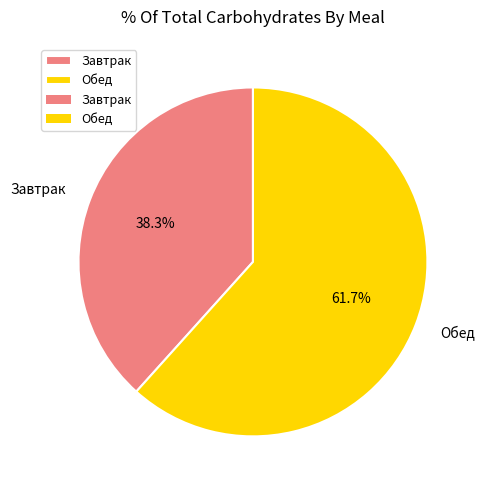

How many slices are in this pie chart?

2